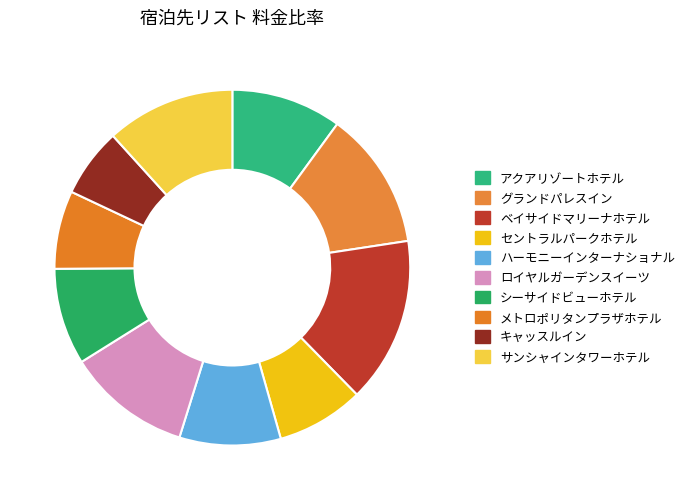

Is there any slice that represents more than half of the pie?

No